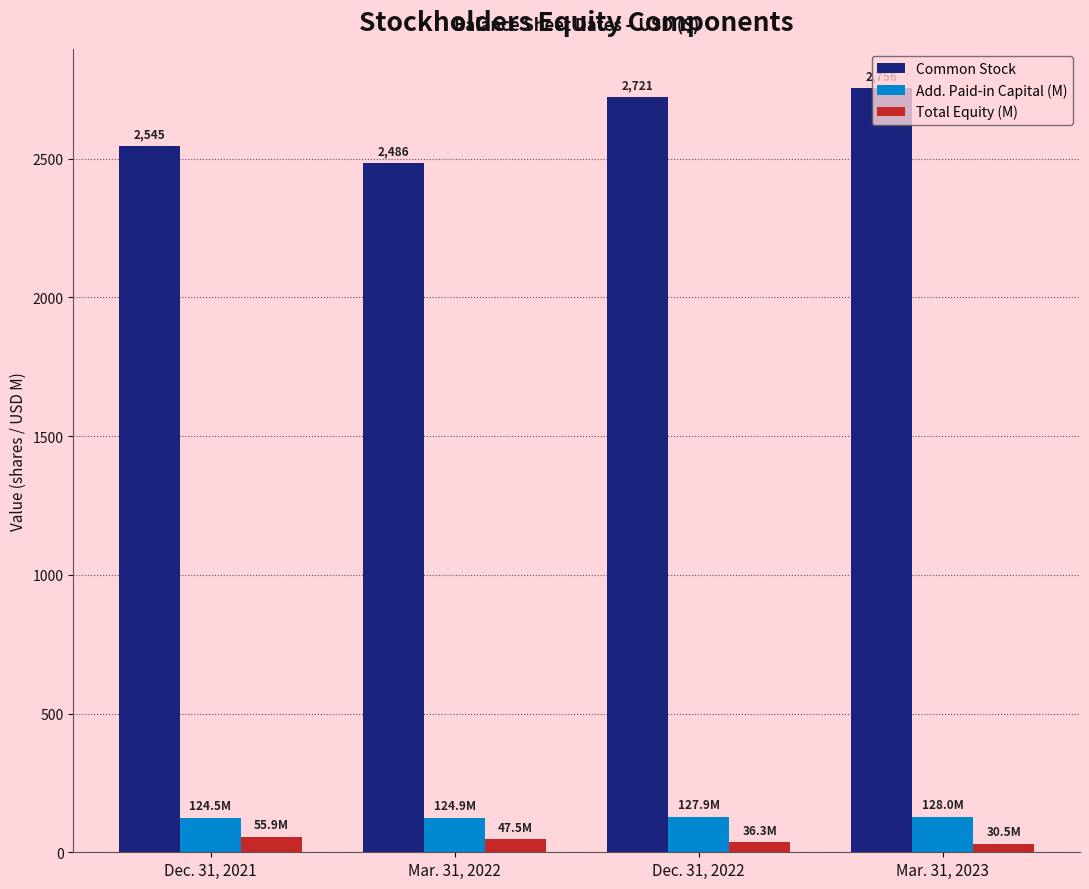

How many series are shown in this chart?

3